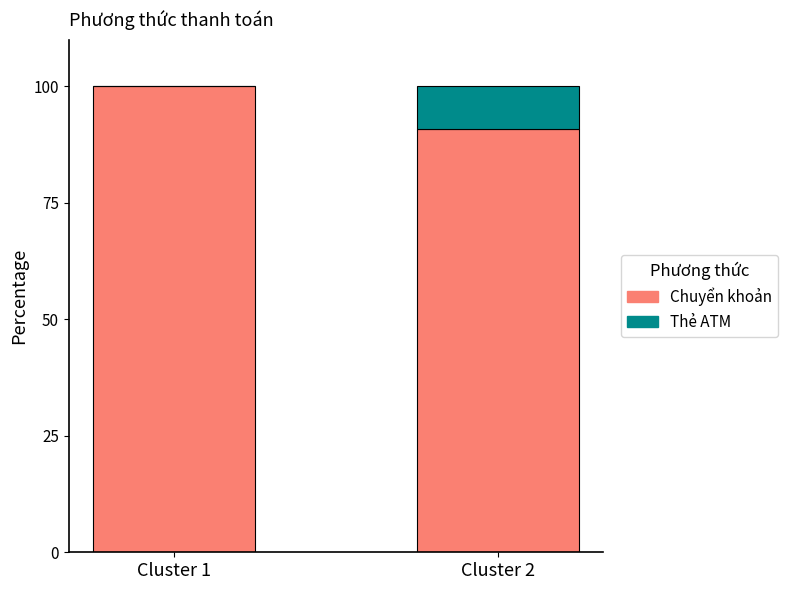

Reading left to right, list the values for the Chuyển khoản series.

Cluster 1=100.0	Cluster 2=90.9